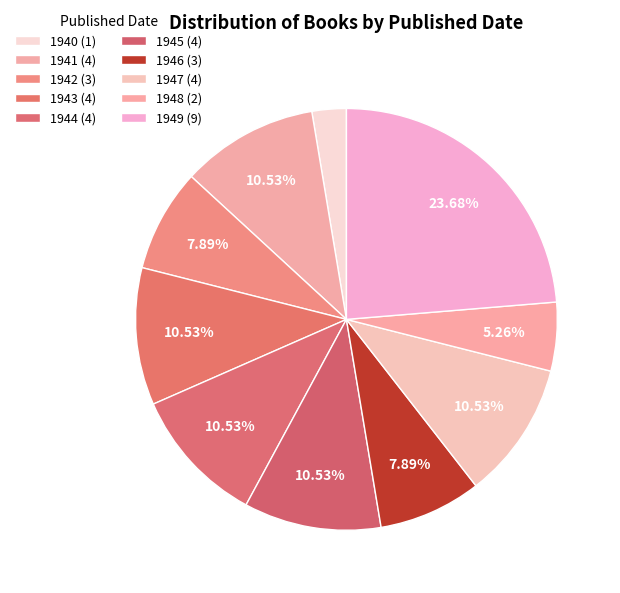

How many segments does this pie chart have?

10